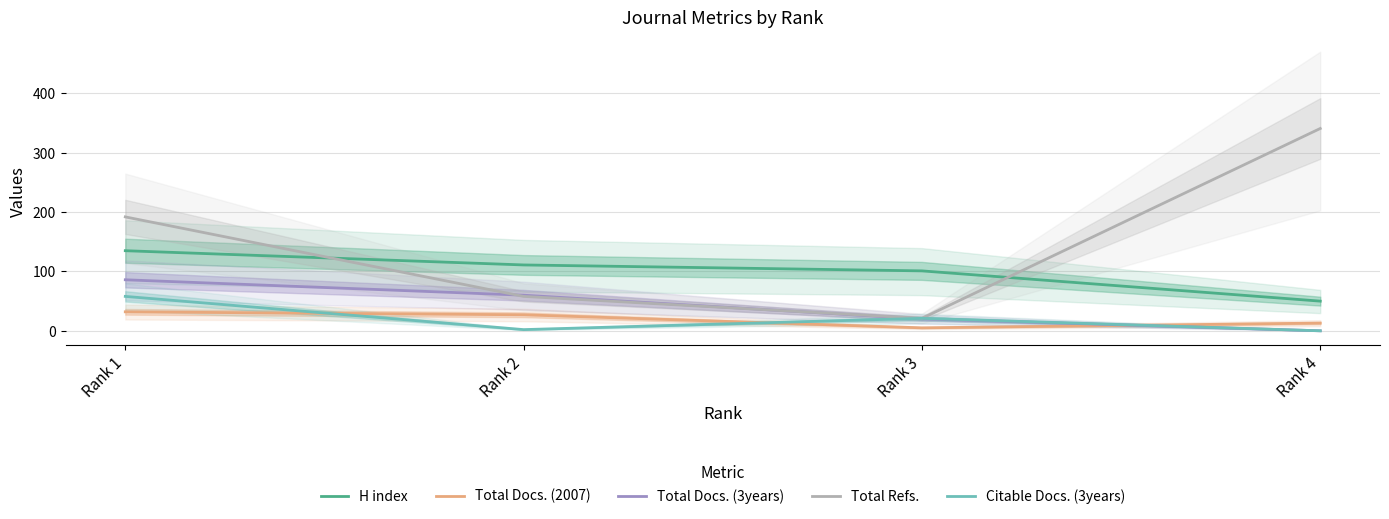

Reading right to left, list all the values displayed in this chart.

H index: Rank 4=50	Rank 3=101	Rank 2=111	Rank 1=135
Total Docs. (2007): Rank 4=13	Rank 3=5	Rank 2=27	Rank 1=32
Total Docs. (3years): Rank 4=0	Rank 3=20	Rank 2=60	Rank 1=86
Total Refs.: Rank 4=341	Rank 3=21	Rank 2=58	Rank 1=192
Citable Docs. (3years): Rank 4=0	Rank 3=21	Rank 2=2	Rank 1=58